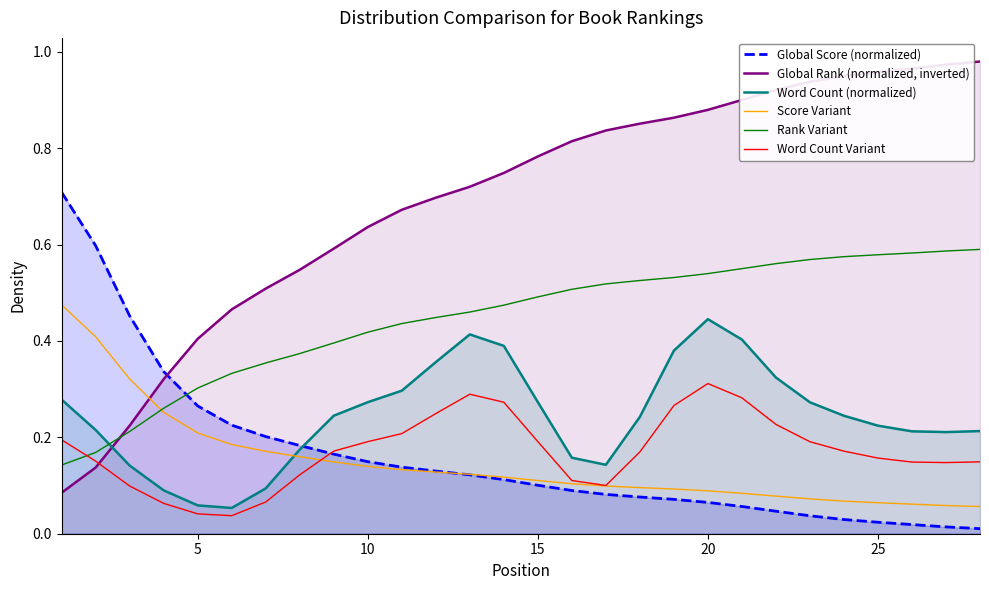

What are all the series names shown in the legend?

Global Score (normalized), Global Rank (normalized, inverted), Word Count (normalized), Score Variant, Rank Variant, Word Count Variant